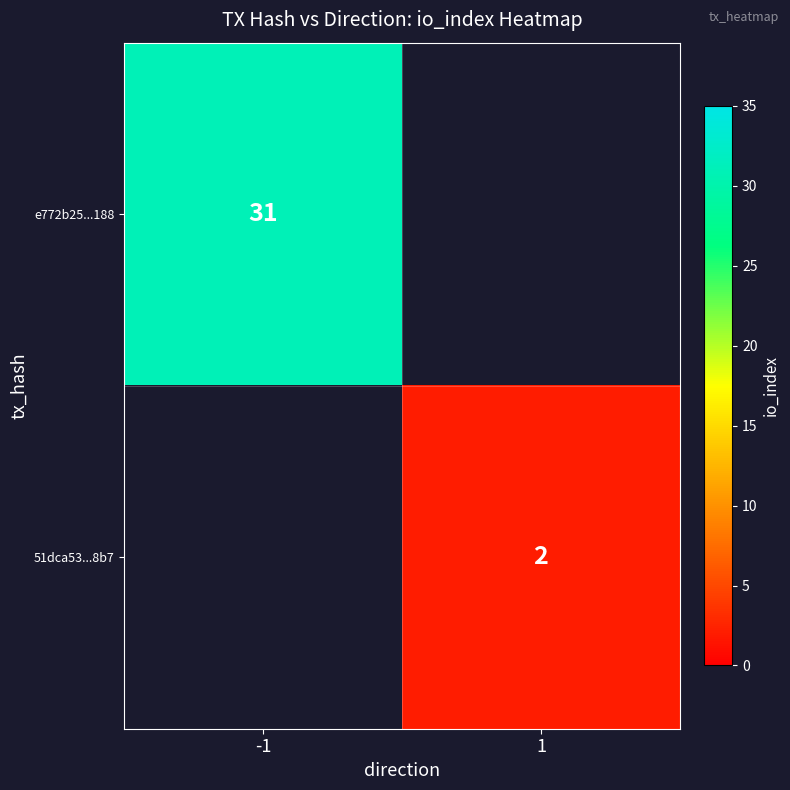

True or false: 51dca53...8b7 has a value of 3 at 1.

False